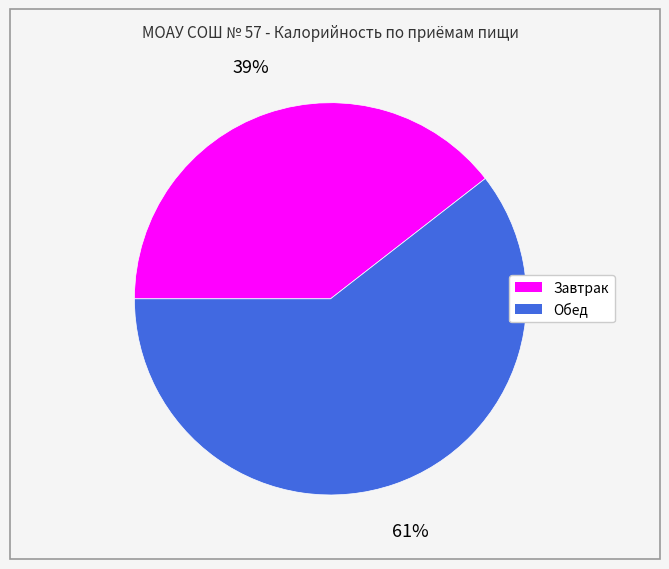

To the nearest percent, what percentage of the pie is Обед?

61%